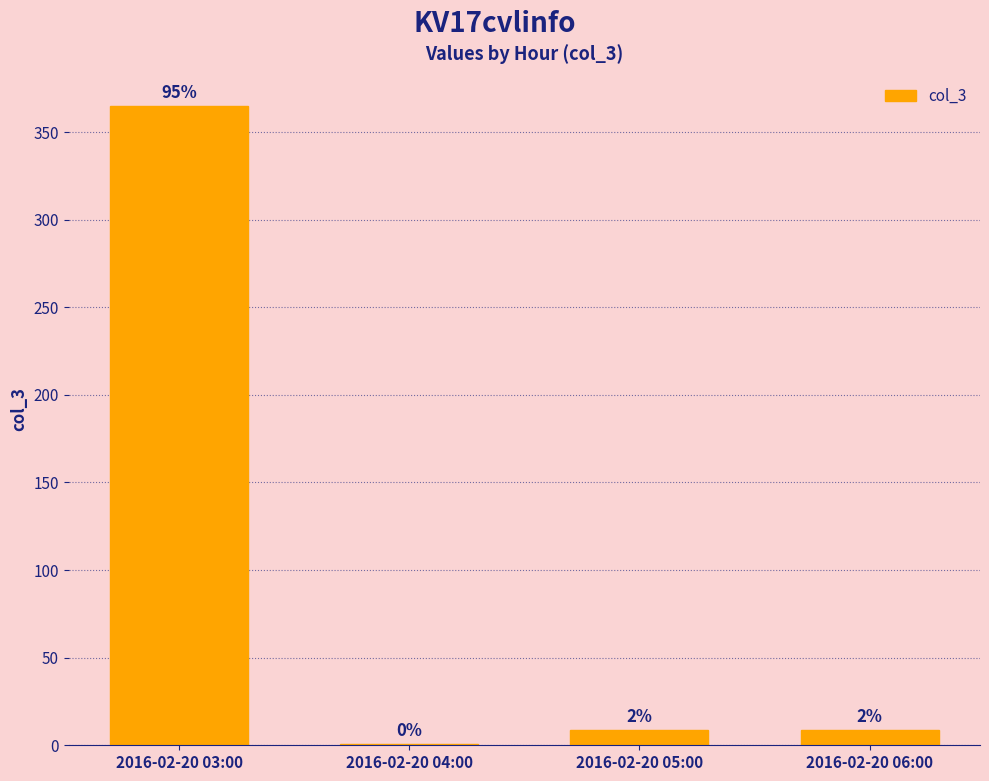

Rank the categories by value from lowest to highest.

2016-02-20 04:00, 2016-02-20 05:00, 2016-02-20 06:00, 2016-02-20 03:00